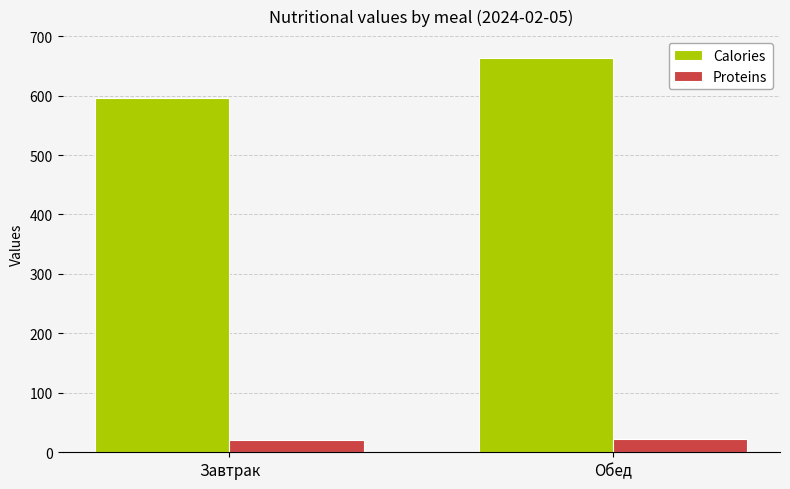

How many bars are there in each group?

2